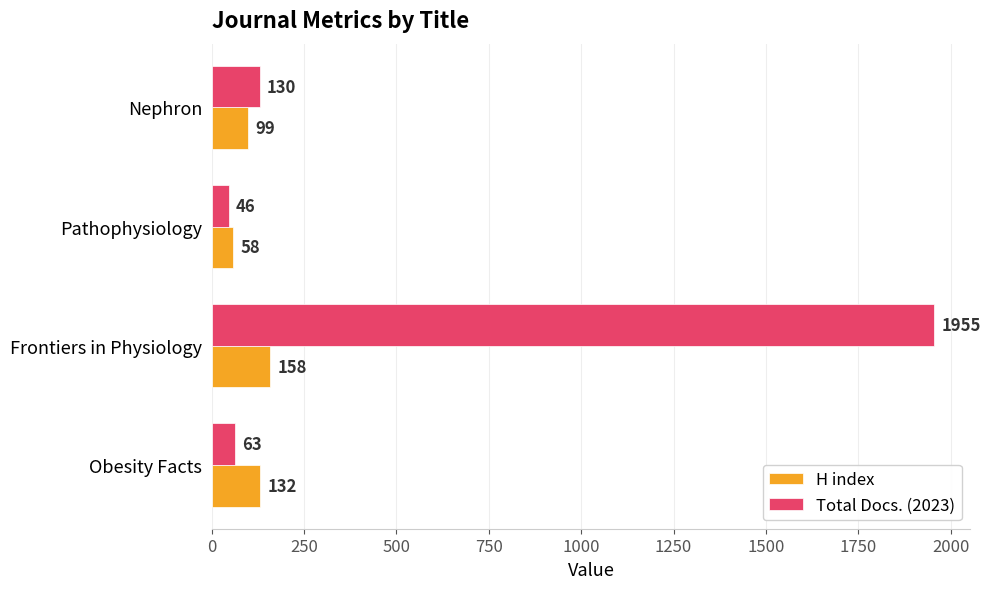

Count the H index values in the range 99 to 158.

3